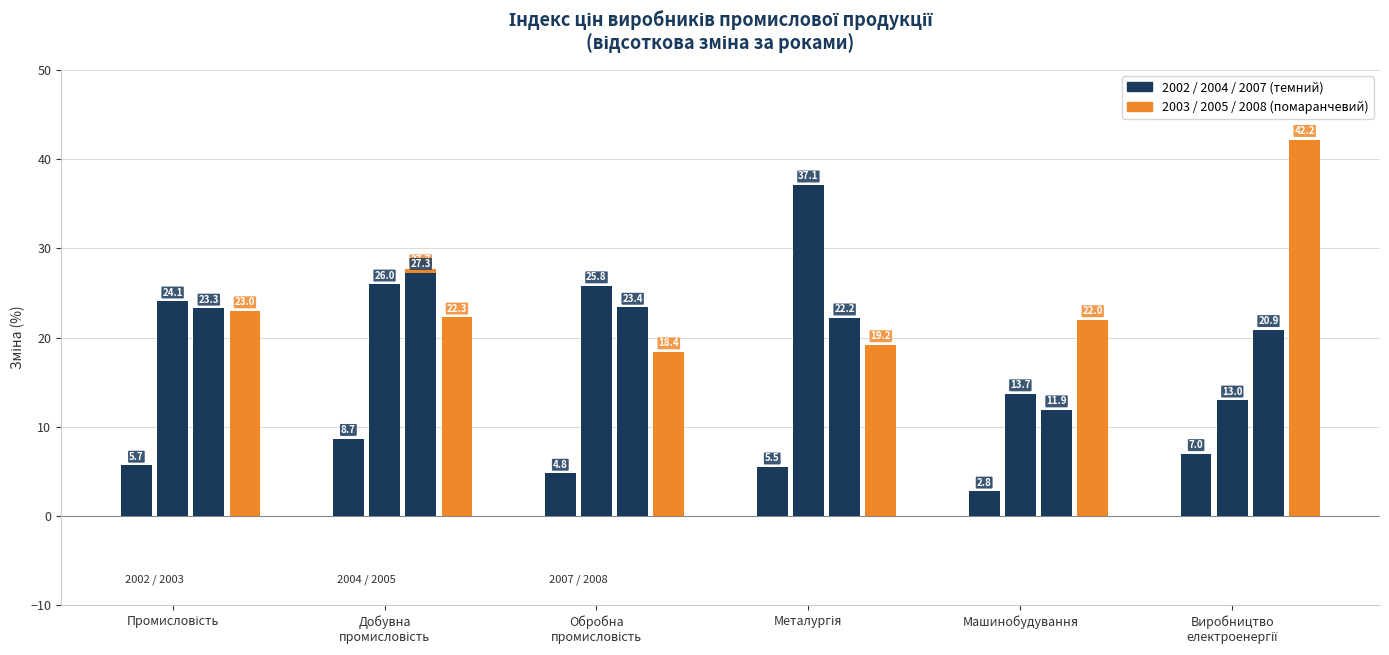

How many groups of bars are there?

6